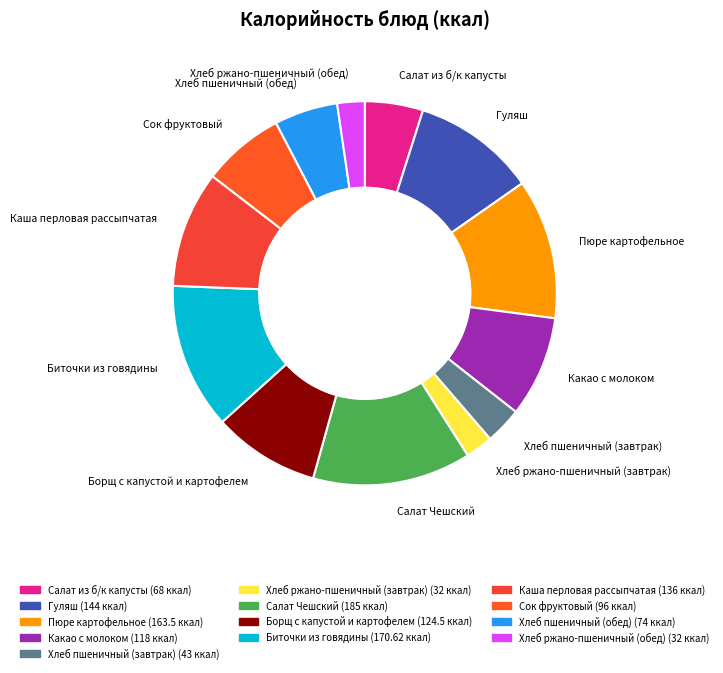

Which slice is the largest?

Салат Чешский